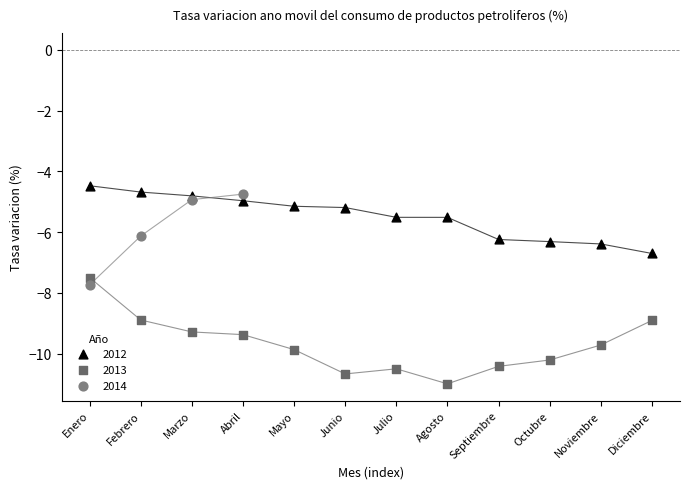

What are all the series names shown in the legend?

2012, 2013, 2014